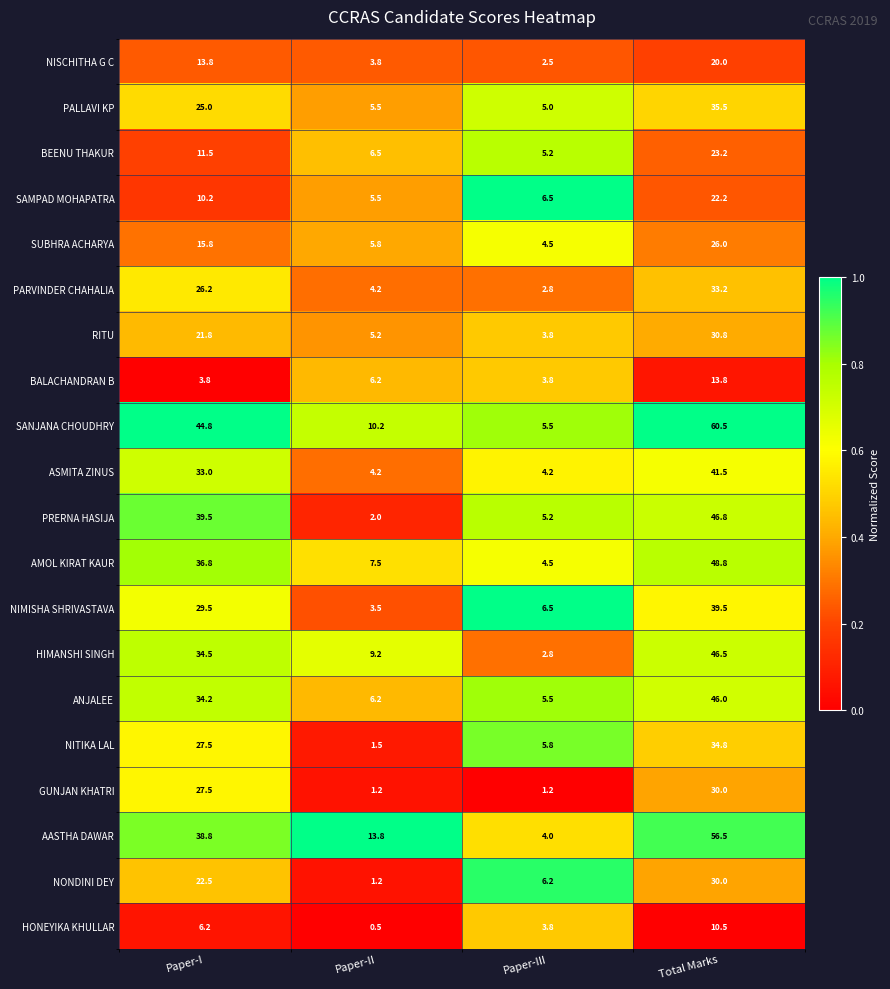

Which series changed the most between Paper-II and Total Marks?

SANJANA CHOUDHRY